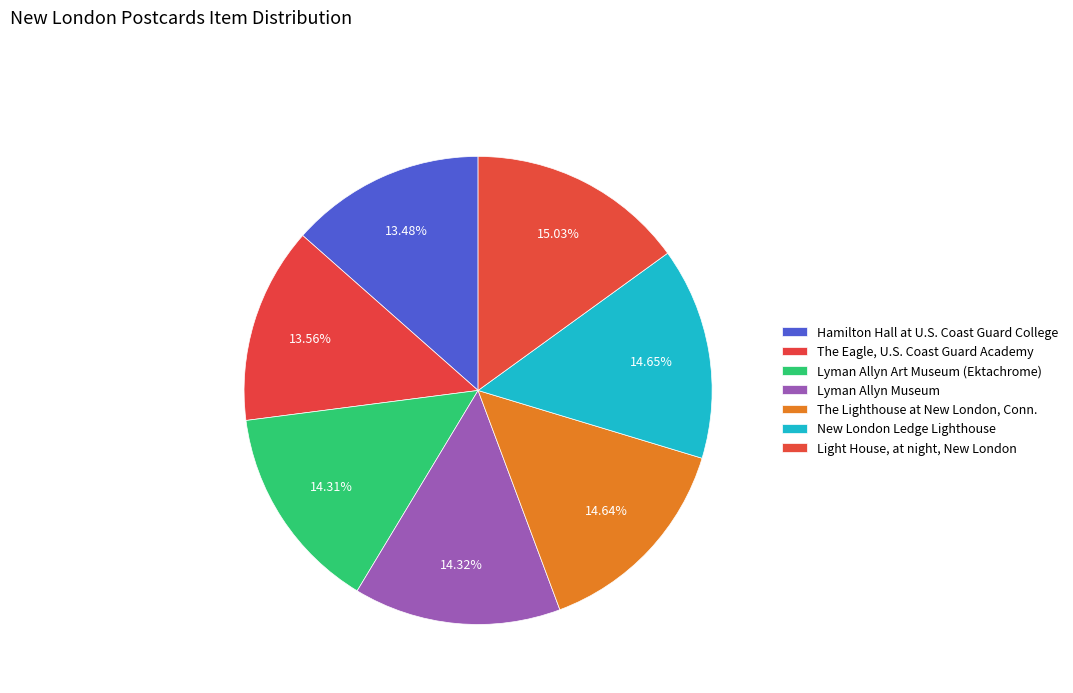

Do The Eagle, U.S. Coast Guard Academy and The Lighthouse at New London, Conn. together represent more than half of the pie?

No